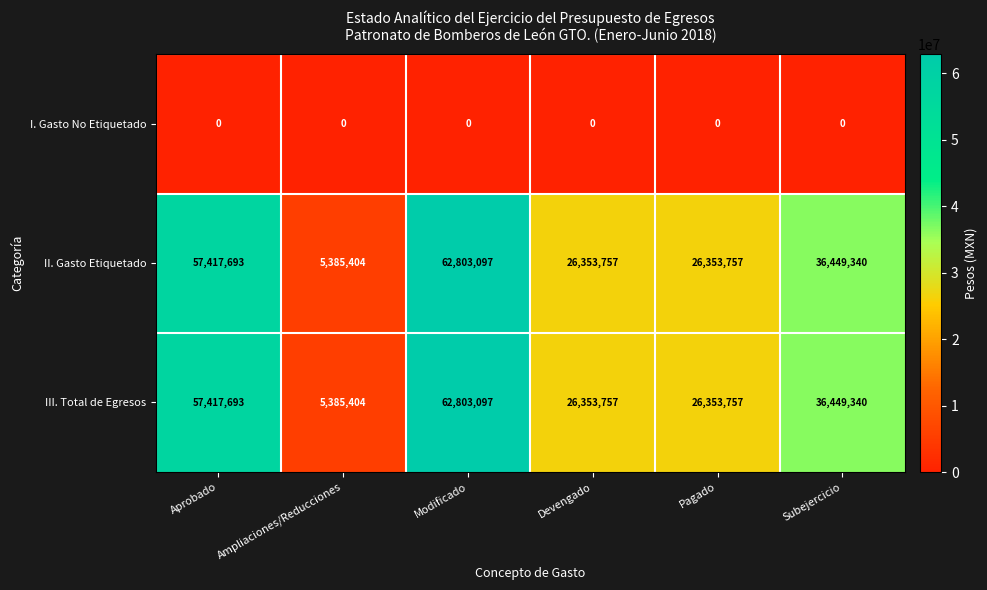

True or false: II. Gasto Etiquetado has a value of 36449340 at Subejercicio.

True